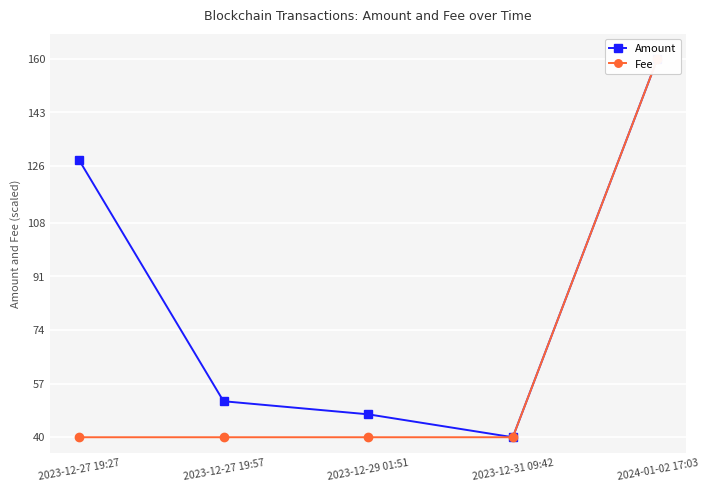

What is the average value of the Amount series?

85.3